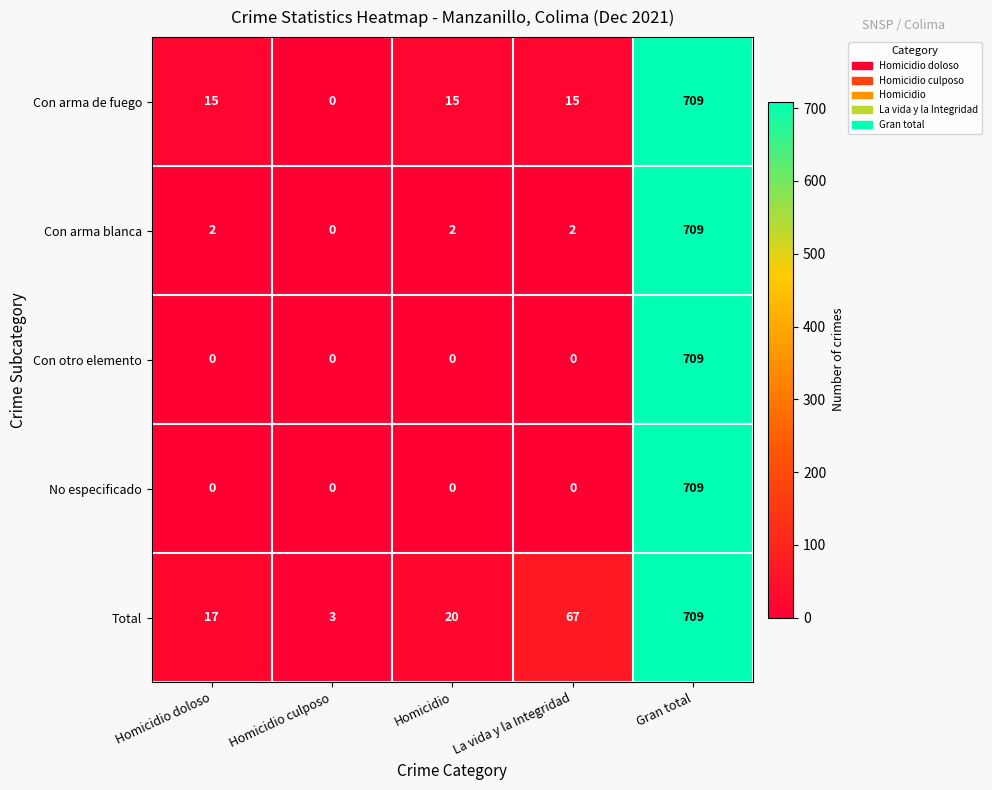

True or false: Con arma blanca has a value of 2 at Homicidio.

True